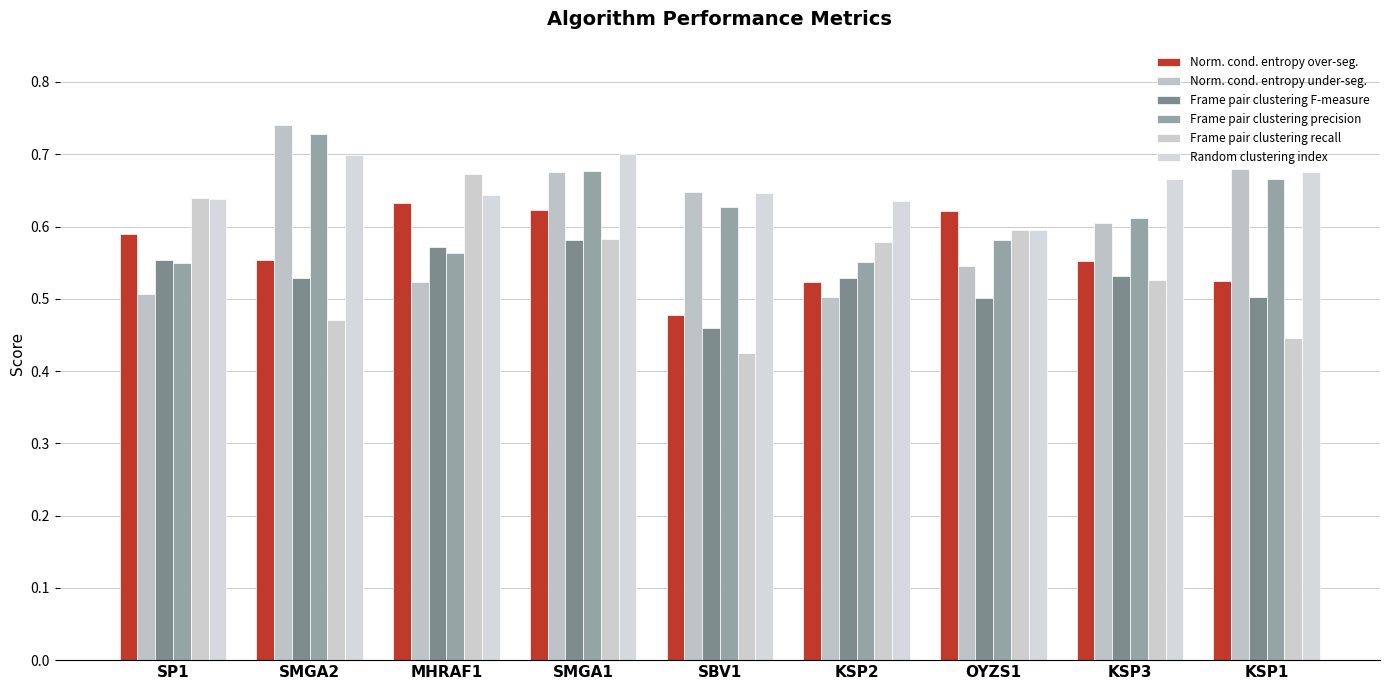

What position from the left is KSP1?

9